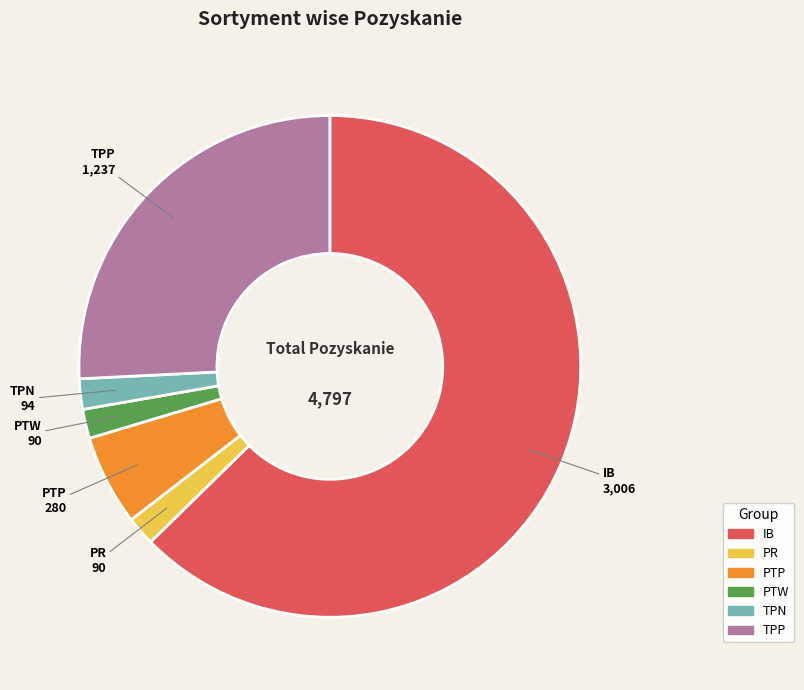

Which has a higher value, TPN or IB?

IB